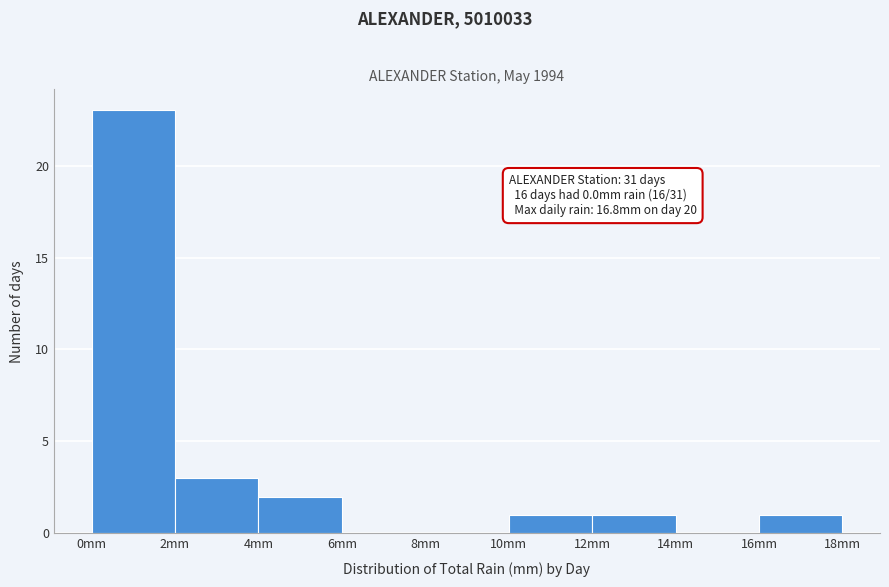

Which range on the x-axis has the tallest bar?

0 to 2